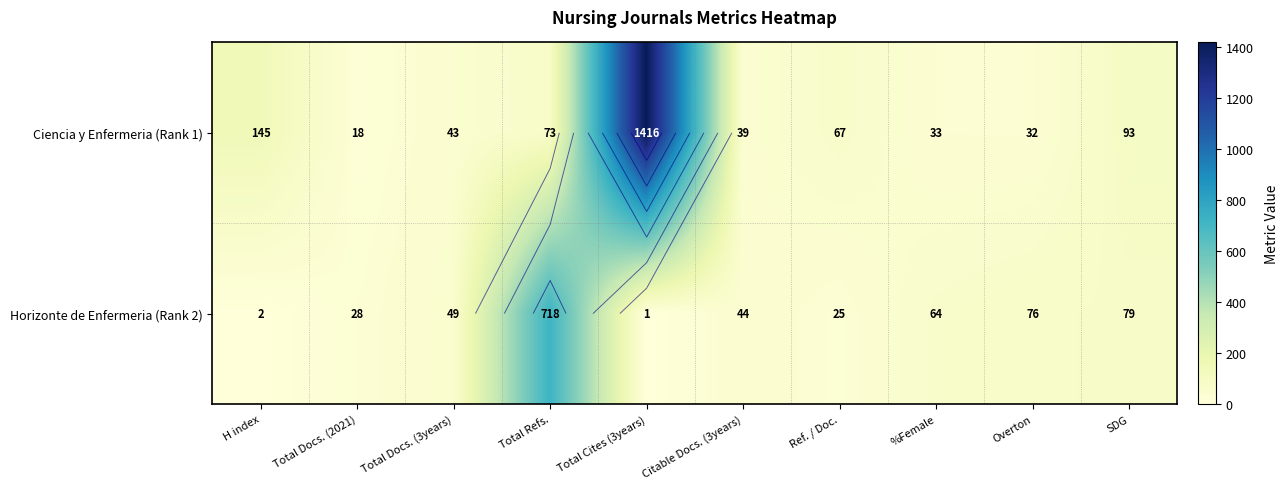

List the series in order of their overall mean, lowest first.

Horizonte de Enfermeria (Rank 2), Ciencia y Enfermeria (Rank 1)